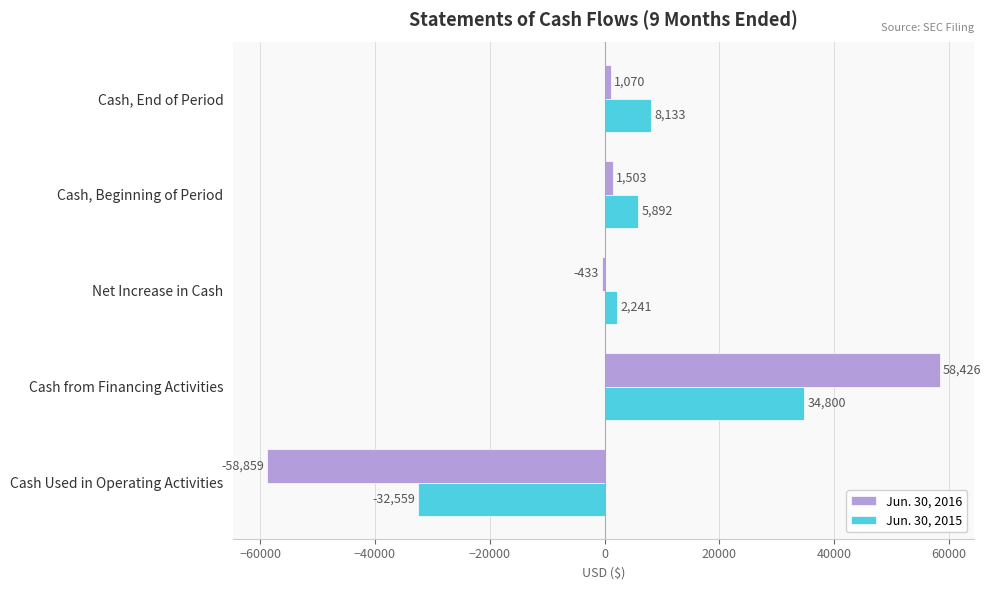

Where is Jun. 30, 2016 nearest to the value -216?

Net Increase in Cash